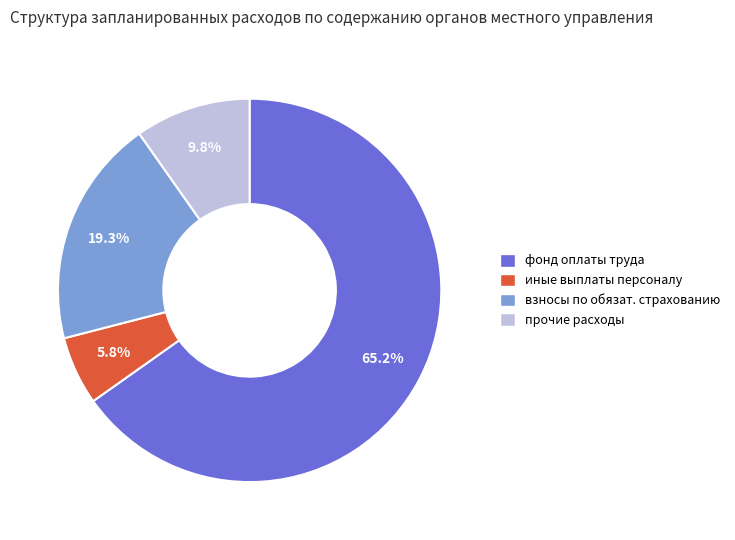

Approximately how many times larger is the value at прочие расходы compared to иные выплаты персоналу?

1.7